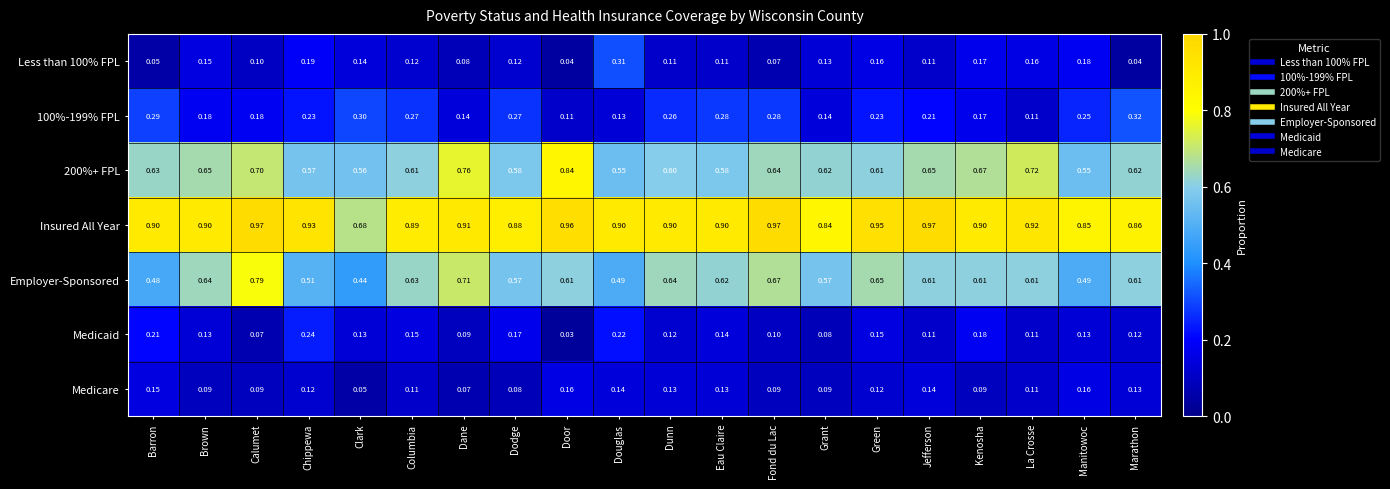

At which category is the sum across all series the highest?

Calumet